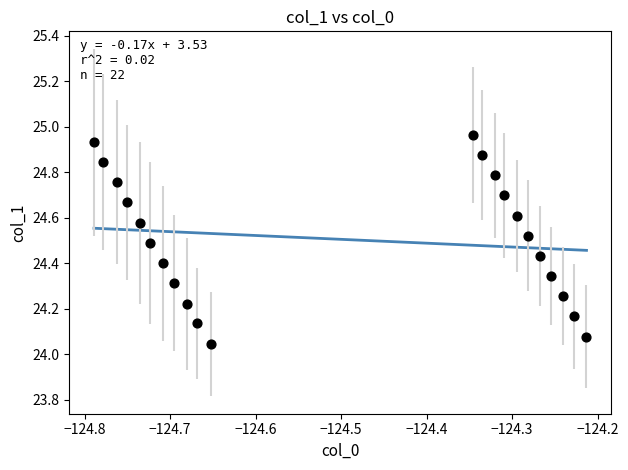

What is the range of X values (max minus min)?

0.6